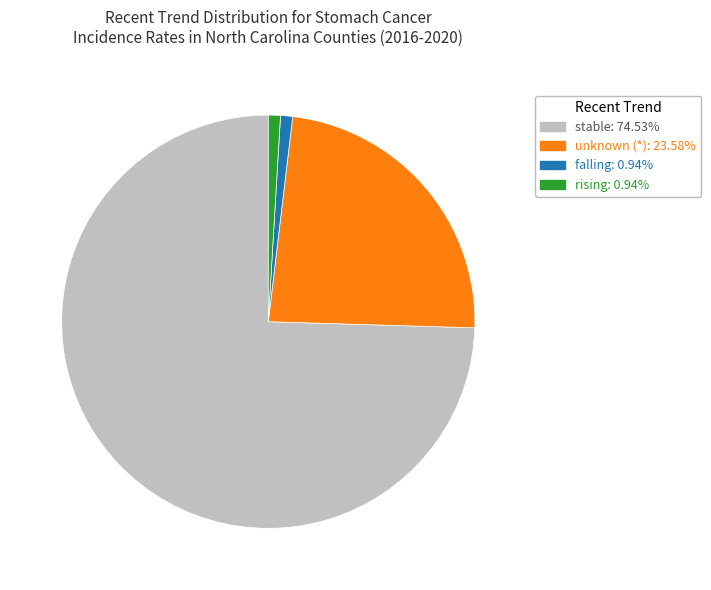

How many slices are in this pie chart?

4